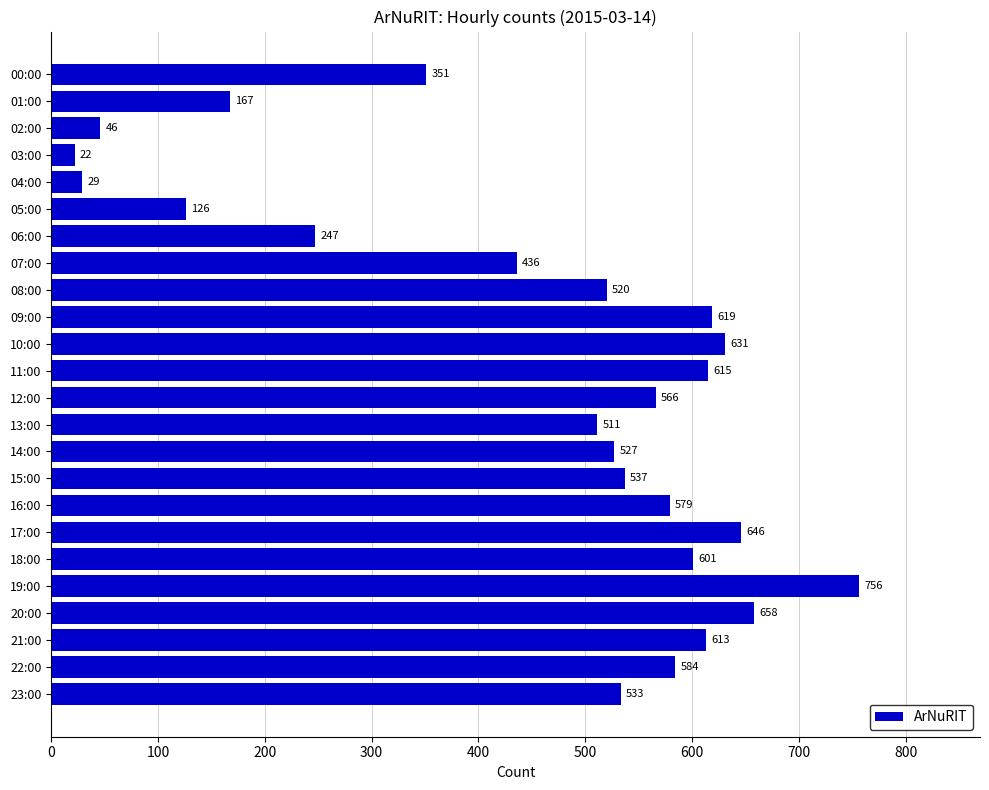

What is the difference between the maximum and second lowest values?

727